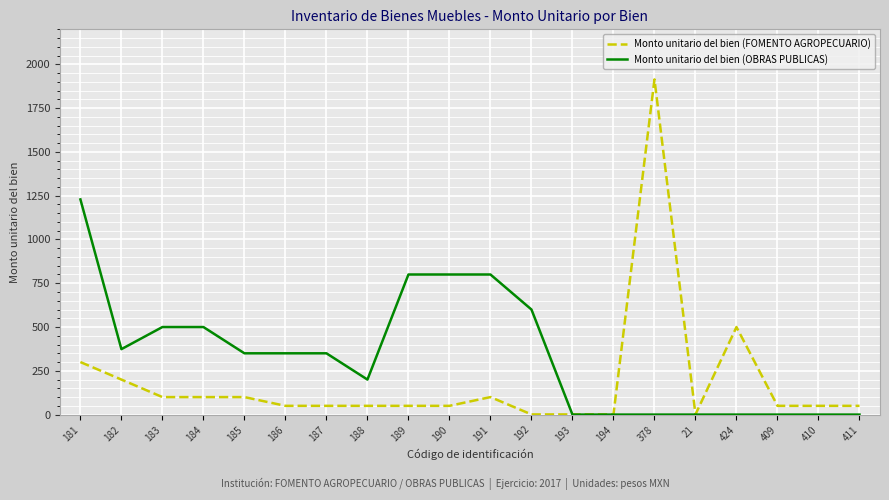

At how many categories does at least one series exceed 1804?

1